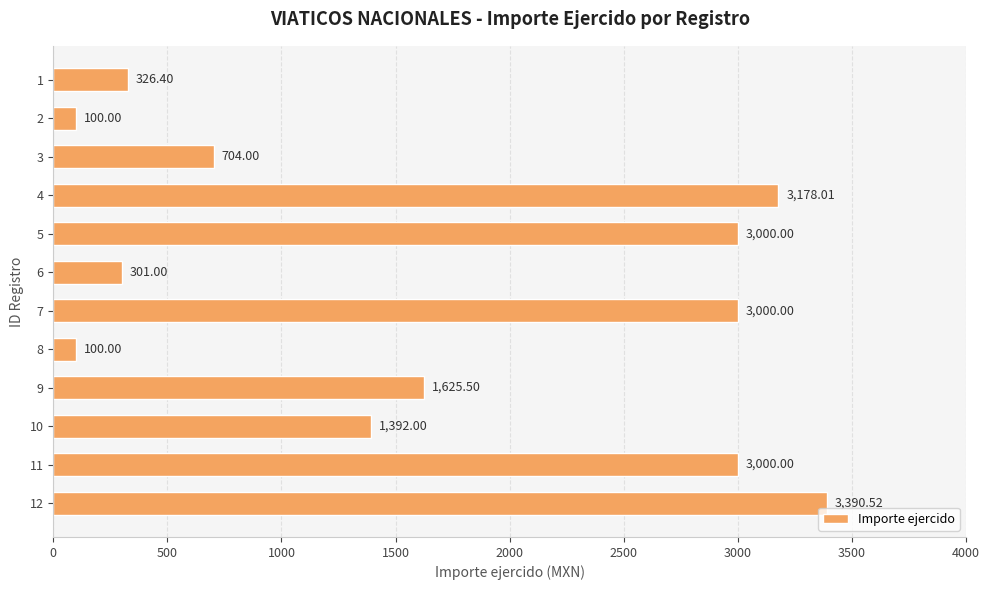

What is the difference between the second highest and second lowest values?

3078.0